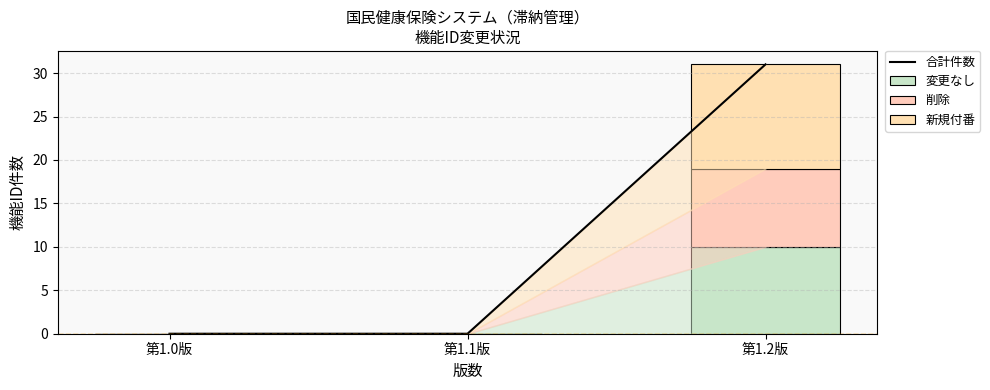

Which series has the largest range (max minus min)?

合計件数